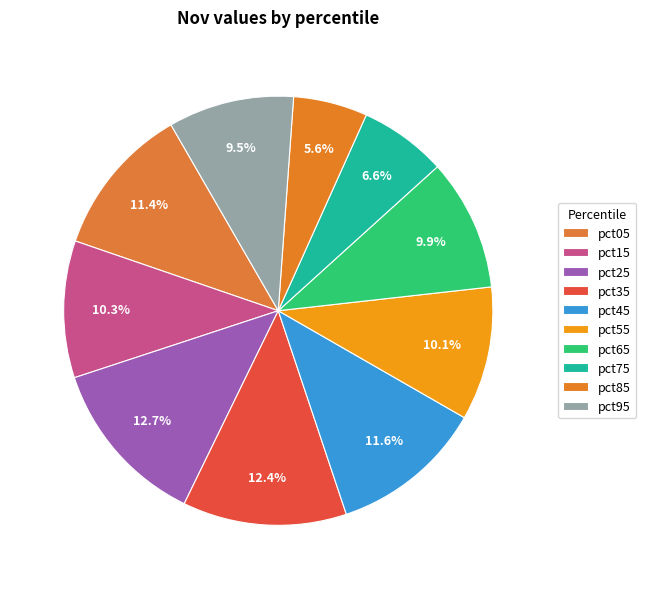

To the nearest percent, what is the average slice percentage?

10%